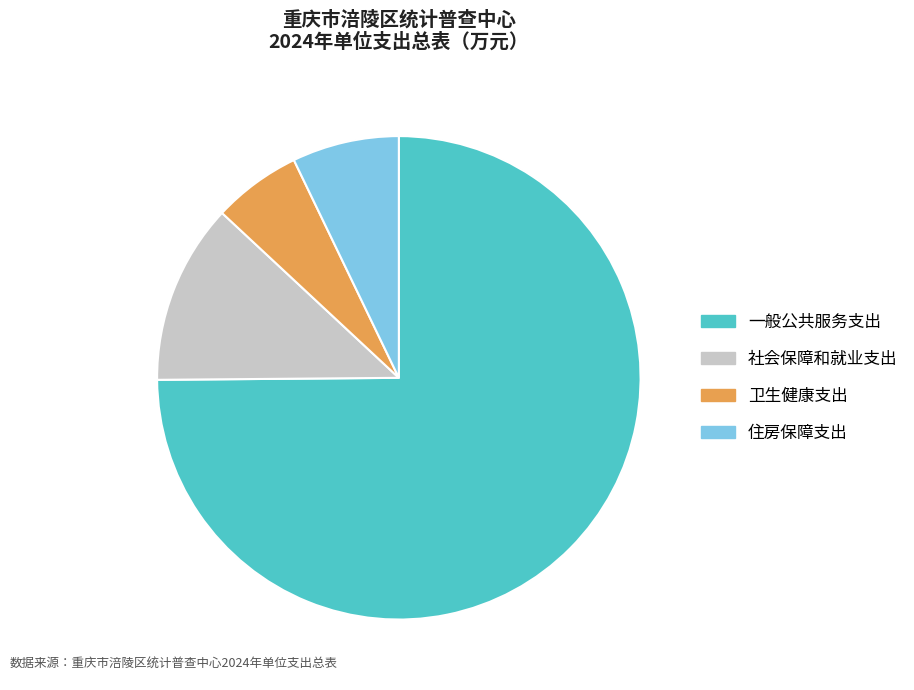

True or false: 社会保障和就业支出 accounts for 21% of the total.

False